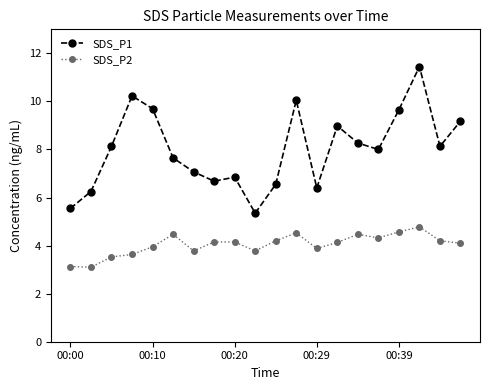

Rank the series by their average value, from lowest to highest.

SDS_P2, SDS_P1